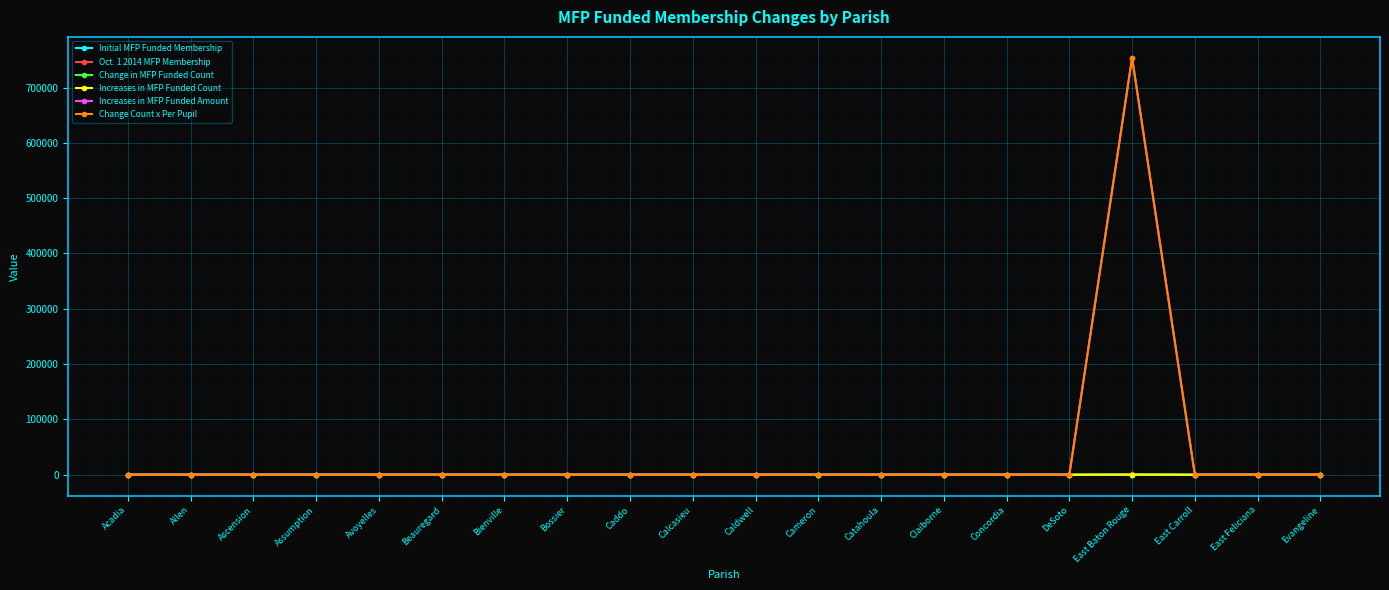

What is the difference between the highest and lowest values at Ascension?

1.0